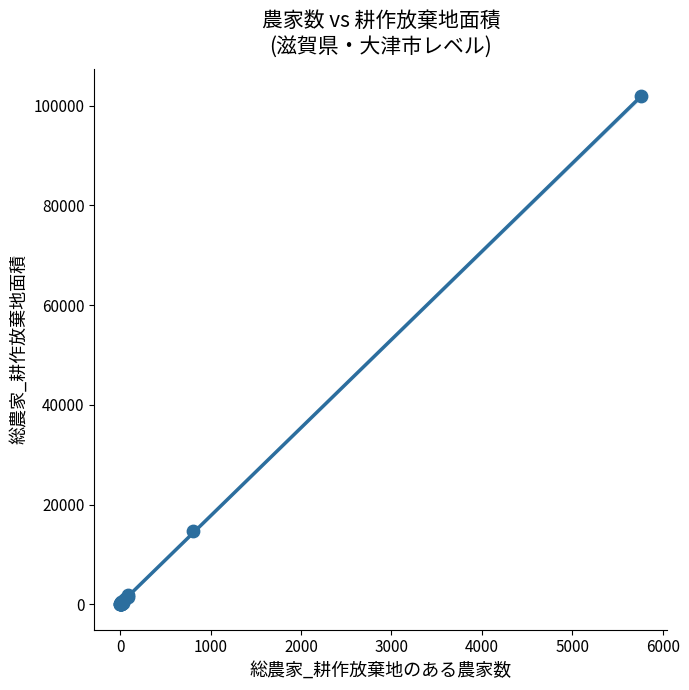

What Y value in the scatter plot is closest to 50944?

14671